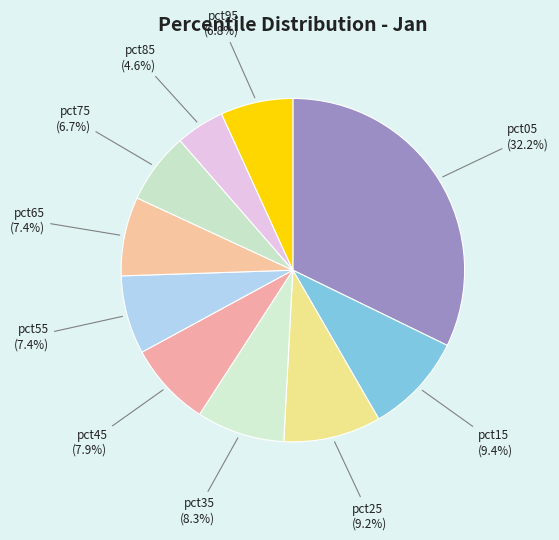

To the nearest percent, what portion does pct55 represent?

7%